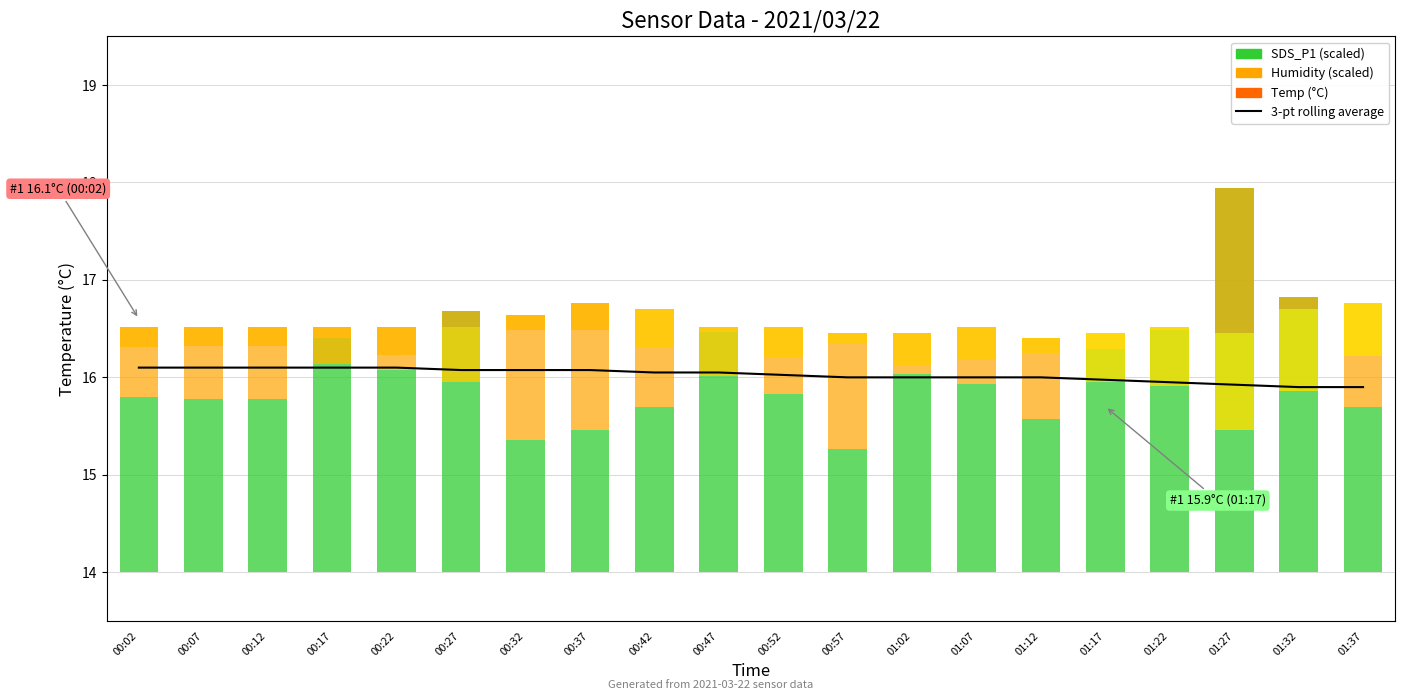

What is the label of the 7th bar from the left?

00:32